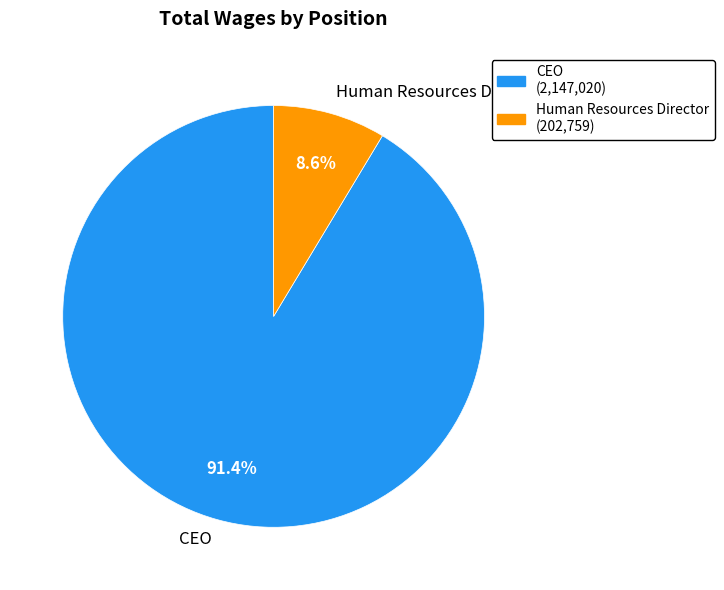

Which has a higher value, Human Resources Director or CEO?

CEO